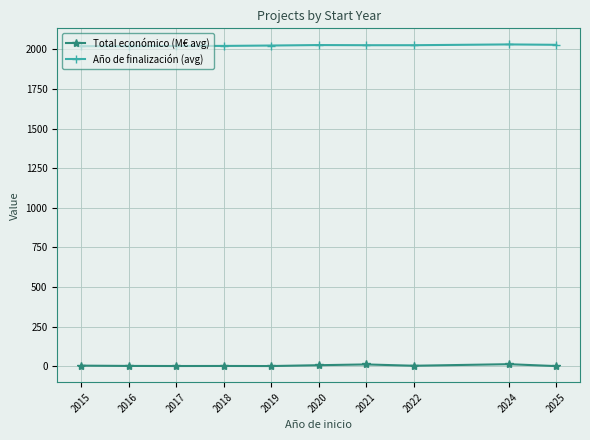

What is the sum of all Total económico (M€ avg) values?

59.7